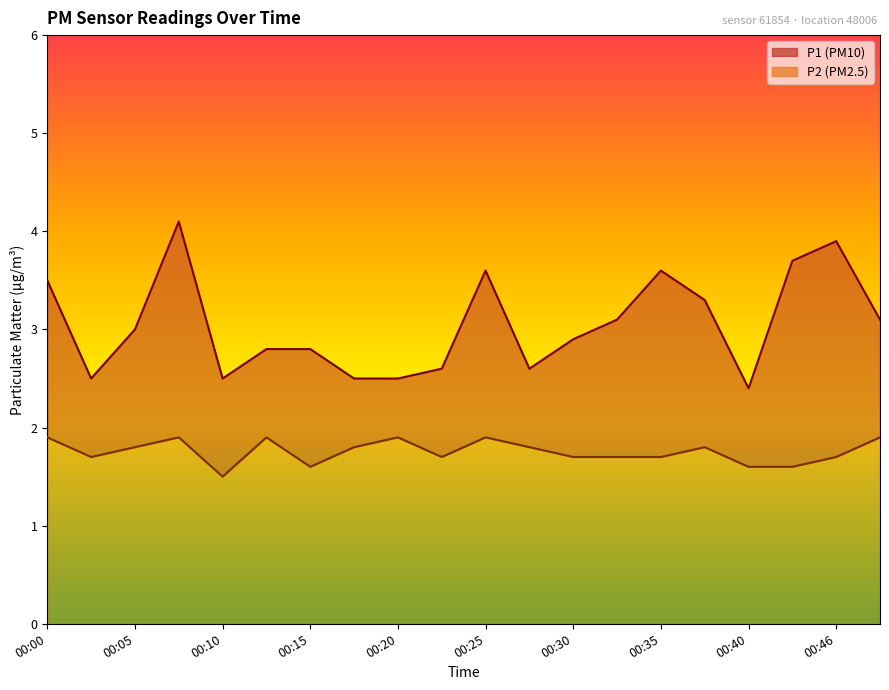

List the labels in order of P2 value, largest first.

00:00, 00:08, 00:13, 00:20, 00:25, 00:48, 00:05, 00:18, 00:28, 00:38, 00:03, 00:23, 00:30, 00:33, 00:35, 00:46, 00:15, 00:40, 00:43, 00:10